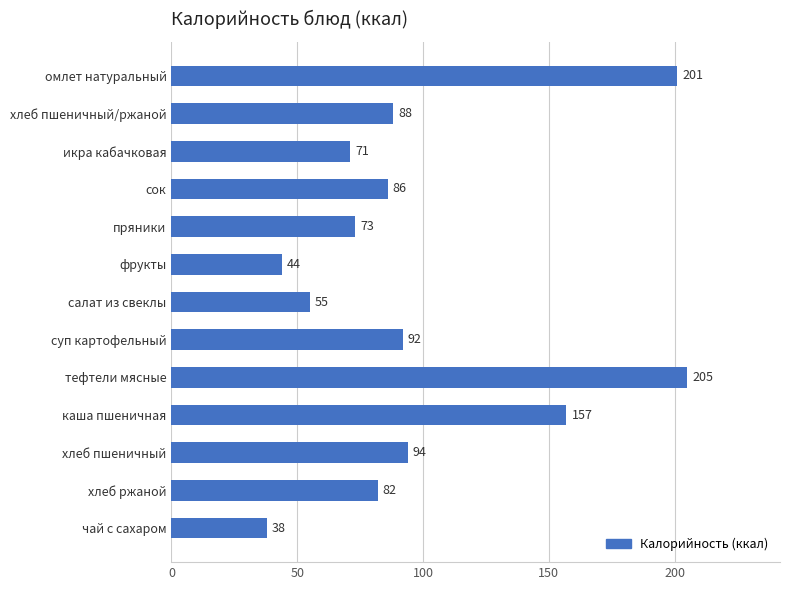

Where is the data nearest to the value 121?

хлеб пшеничный